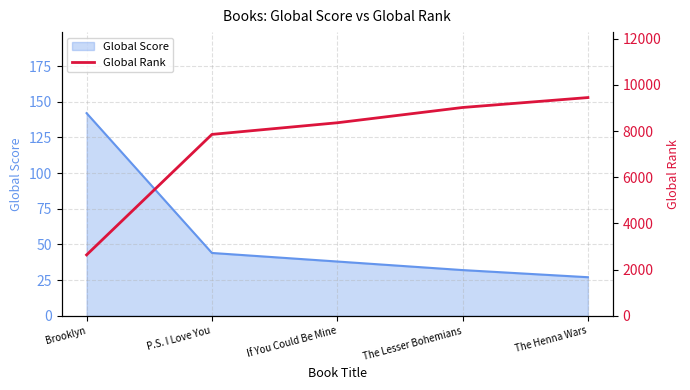

The Global Score series shows 59 at P.S. I Love You. True or false?

False